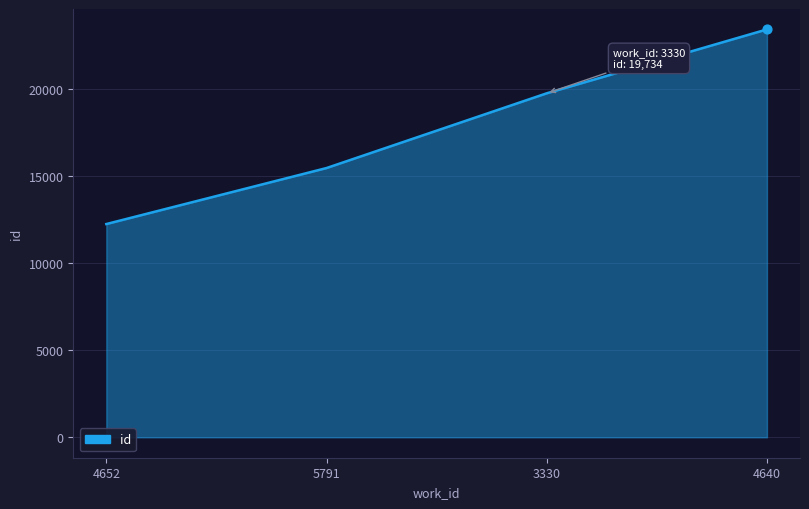

What is the change in value from 3330 to 4640?

+3665